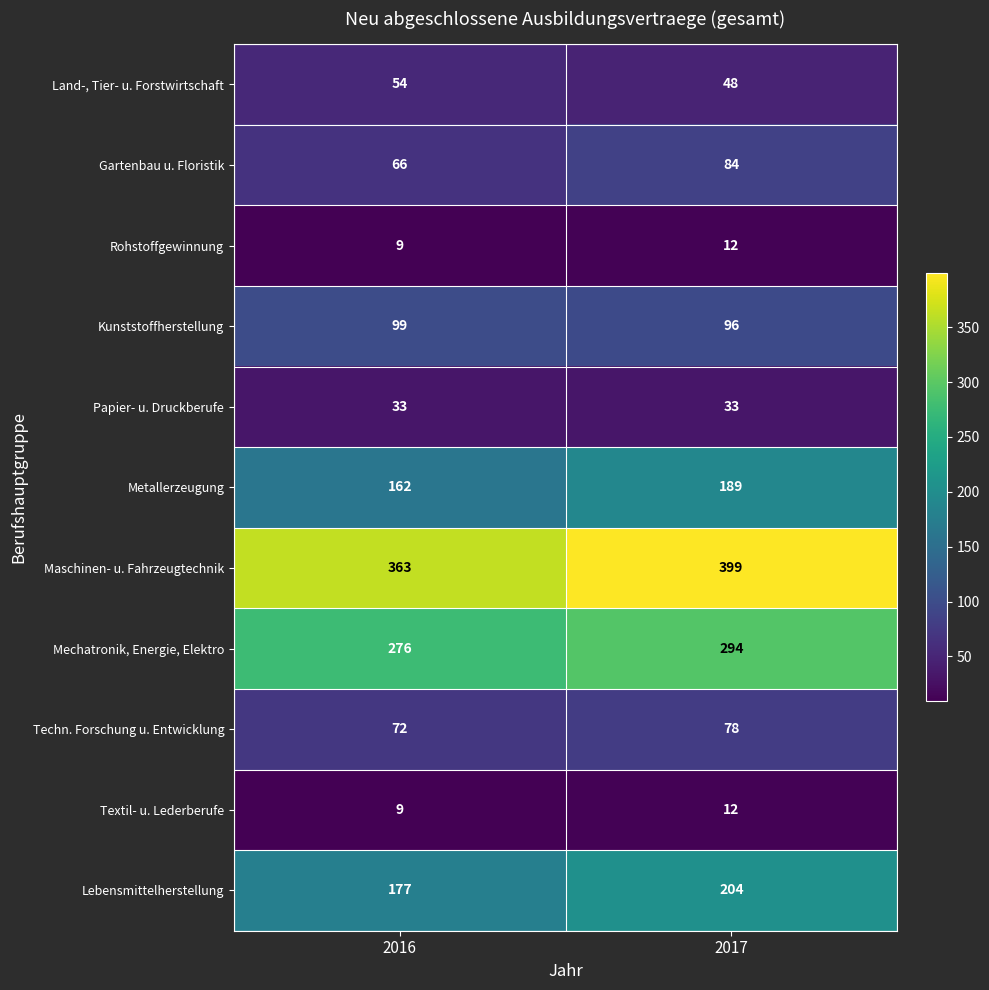

Which label corresponds to the smallest value in the chart?

2016